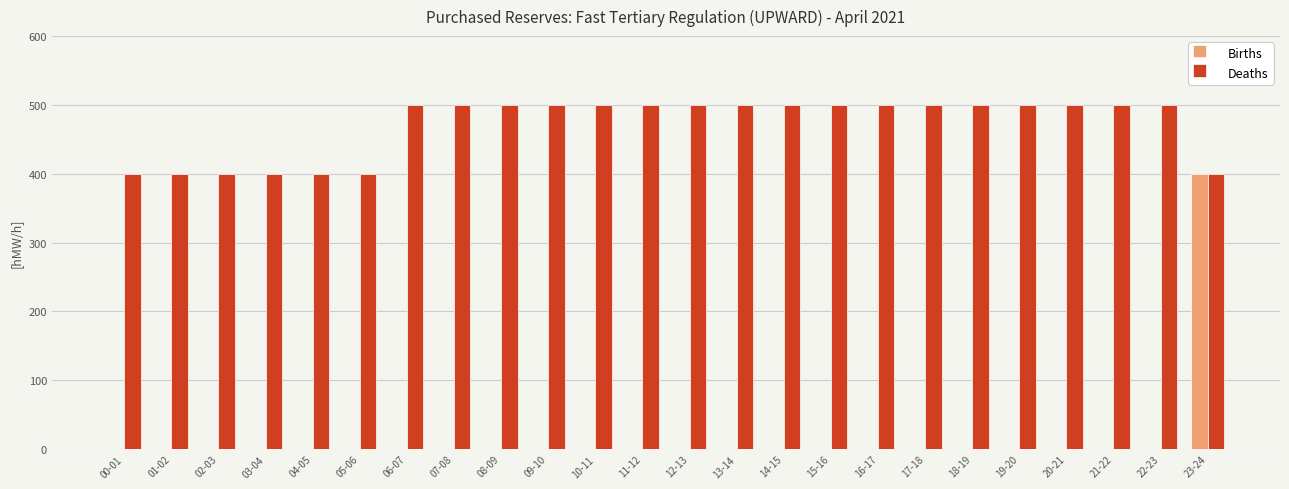

What is the sum of the Deaths values at 06-07 and 23-24?

900